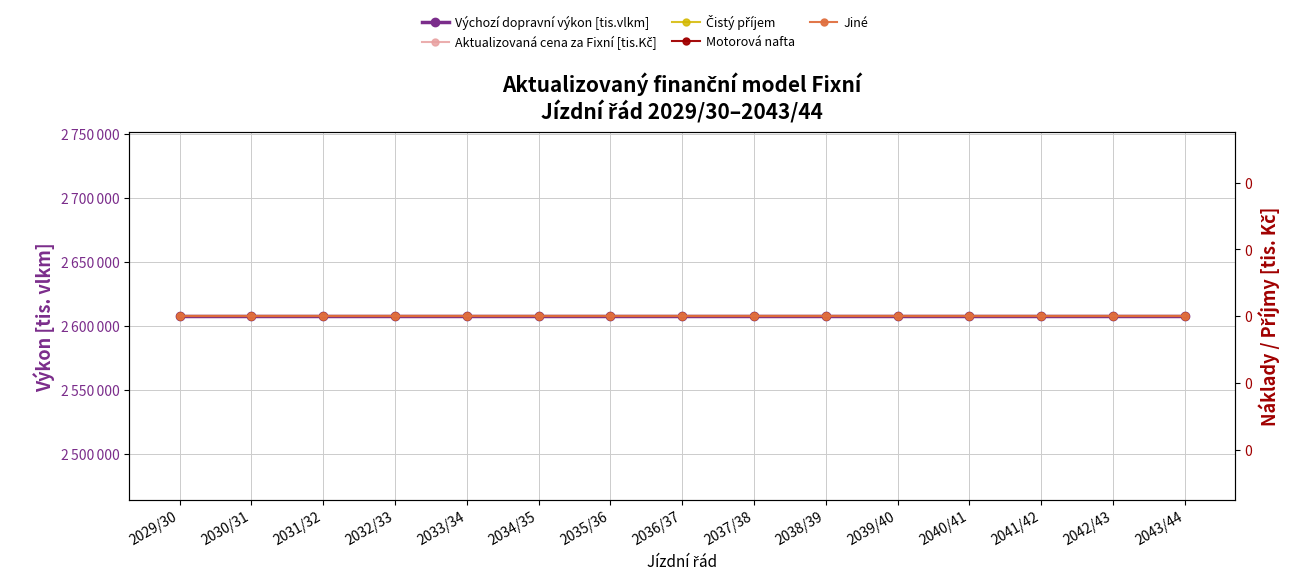

Between 2029/30 and 2035/36, which series saw the biggest shift?

Výchozí dopravní výkon [tis.vlkm]